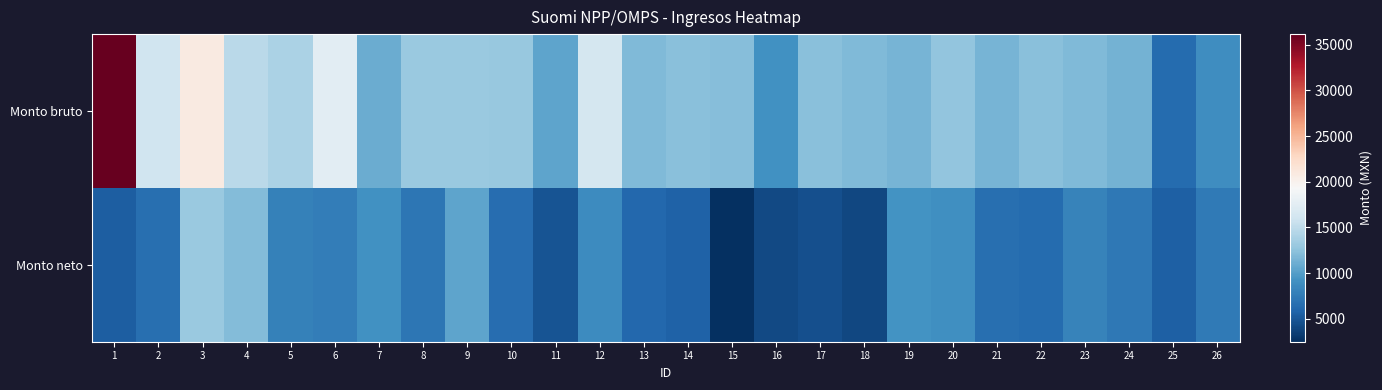

Which series has the largest total across all categories?

Monto bruto